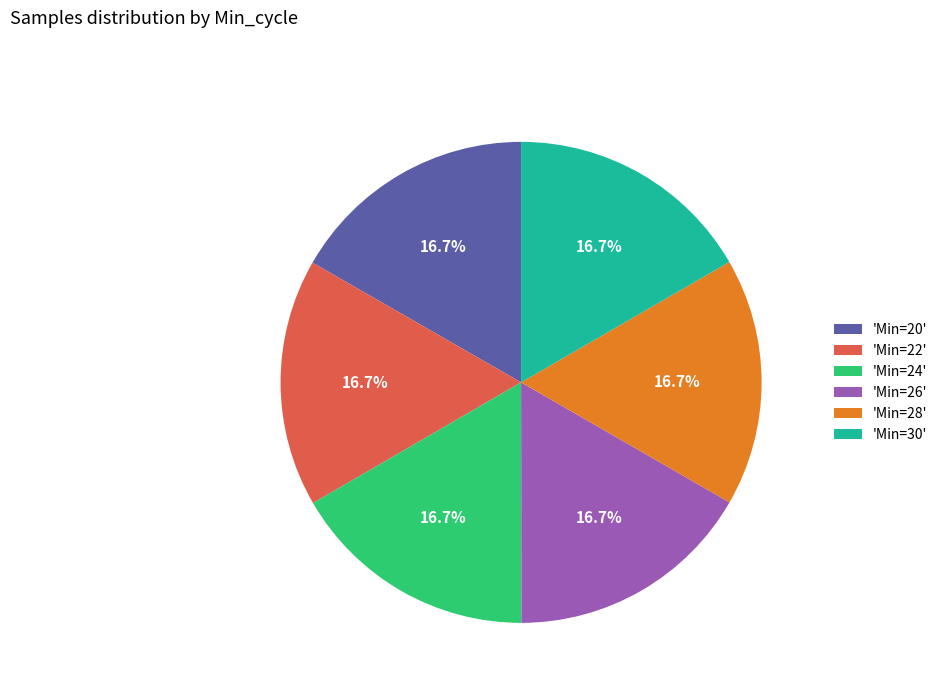

How many segments does this pie chart have?

6